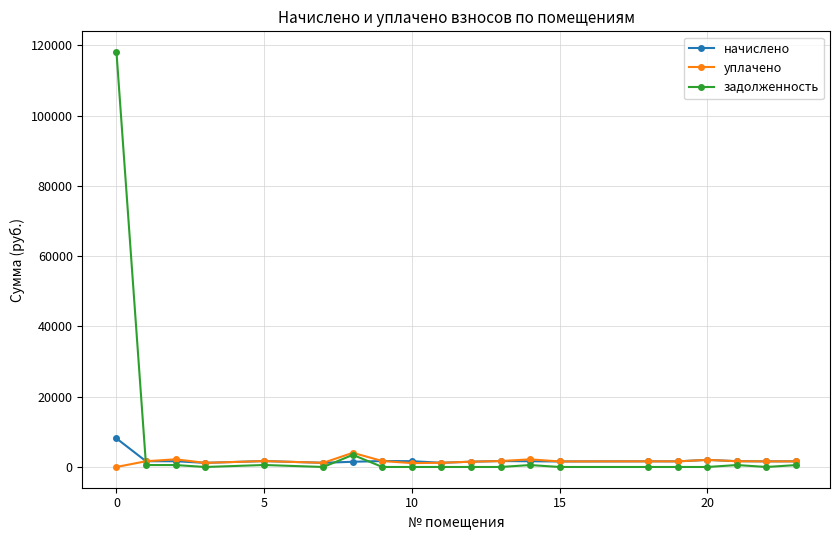

True or false: начислено has more than 0 points higher than both neighbors.

True